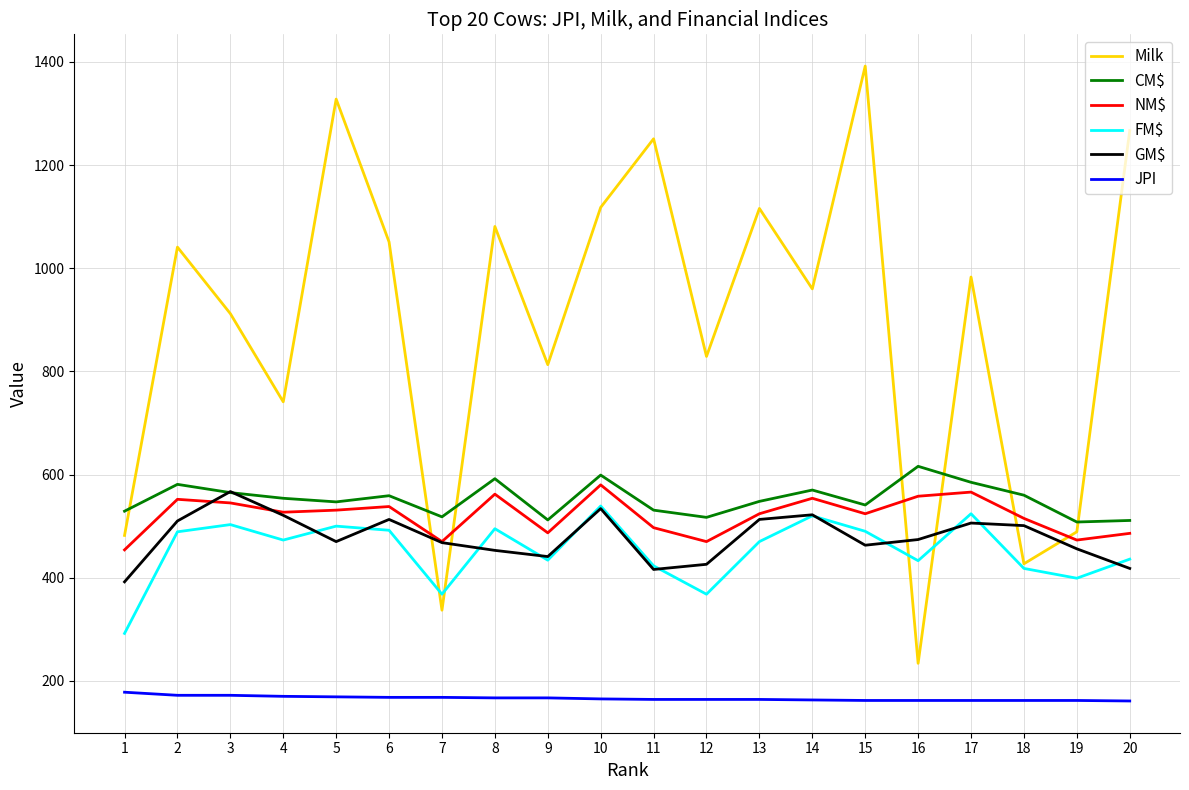

How many lines are shown in the chart?

6